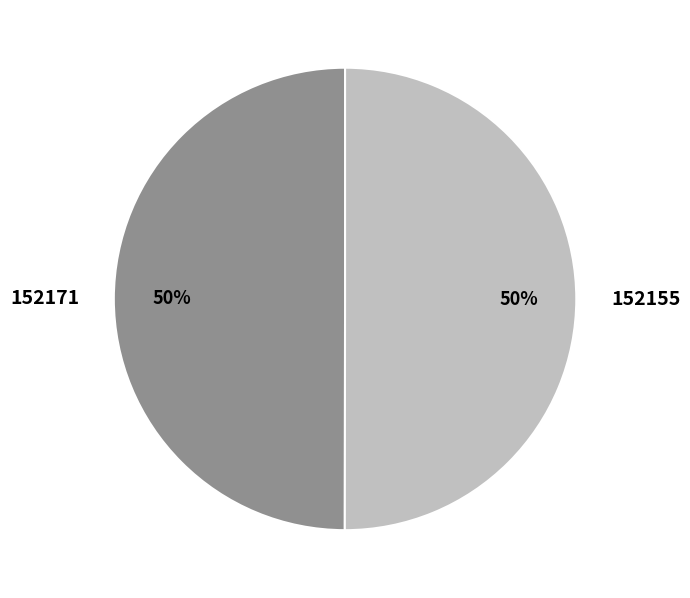

True or false: 152155 accounts for 50% of the total.

True